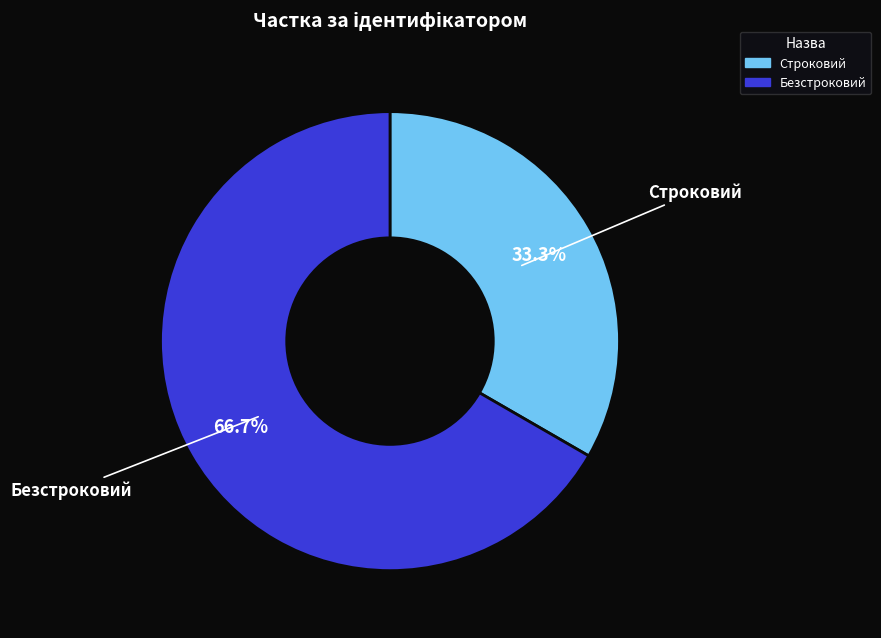

How many segments does this pie chart have?

2